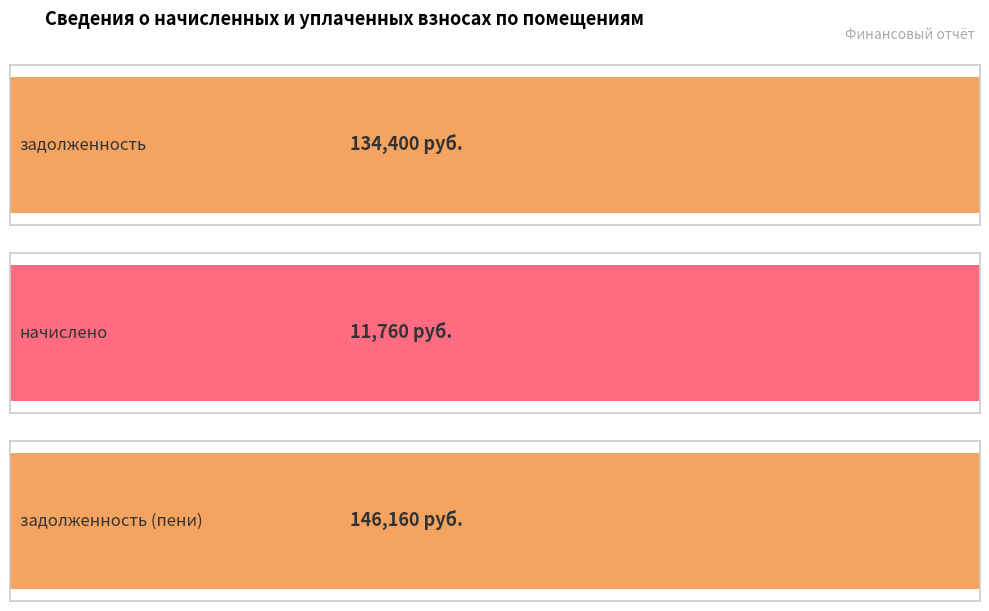

Is the value of задолженность (пени) at 13 greater than the value of задолженность at 3?

Yes